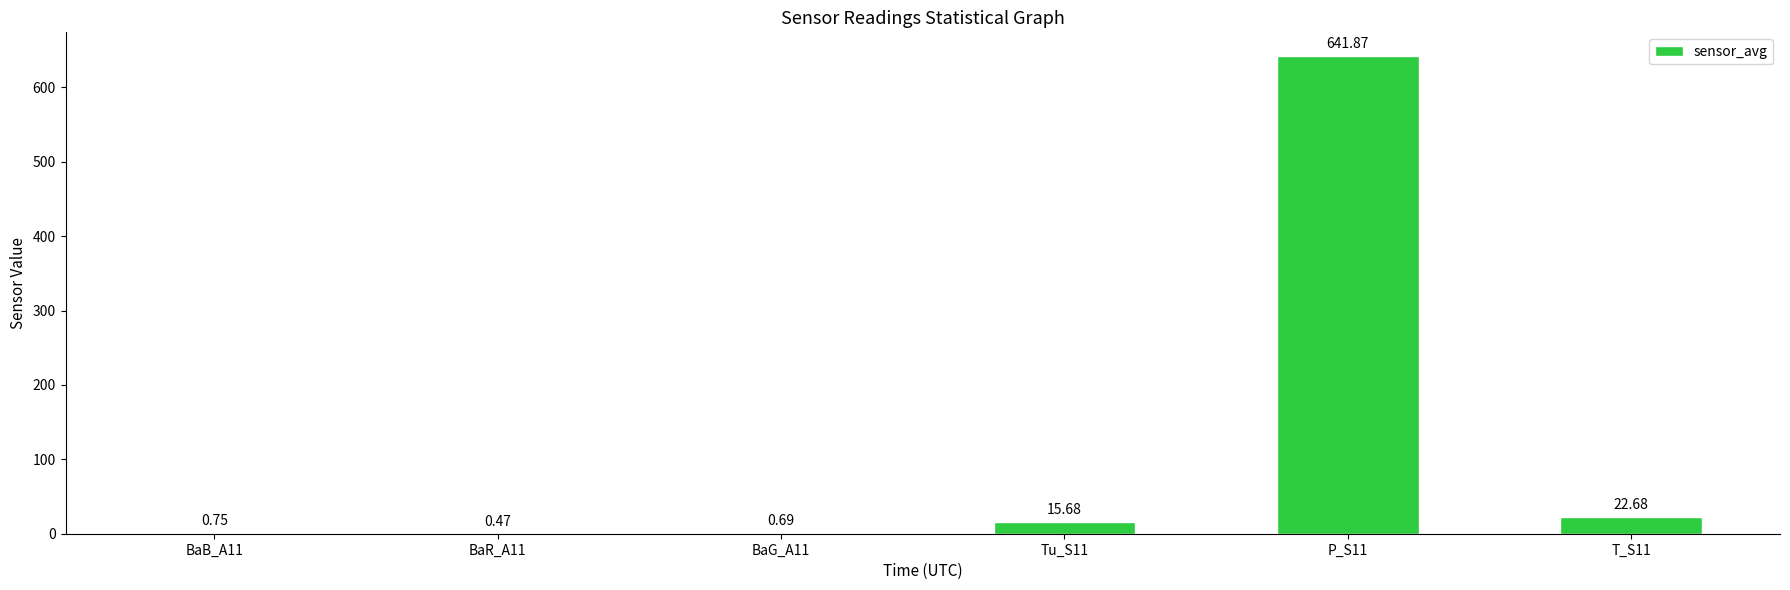

What is the sum of all values?

682.1